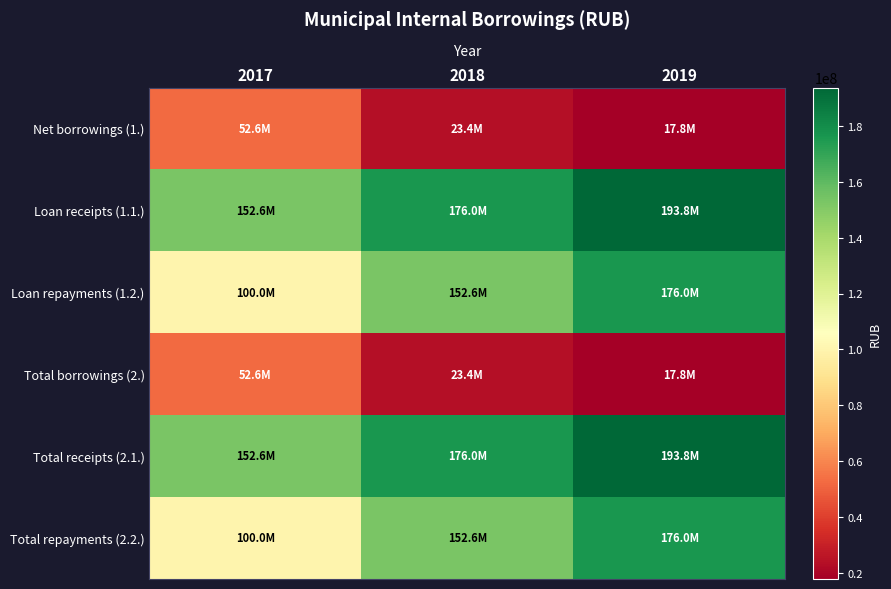

Reading left to right, extract all data points from this chart.

Net borrowings (1.): 2017=52594633.7	2018=23390401.8	2019=17774914.7
Loan receipts (1.1.): 2017=152594633.7	2018=175985035.5	2019=193759950.2
Loan repayments (1.2.): 2017=100000000.0	2018=152594633.7	2019=175985035.5
Total borrowings (2.): 2017=52594633.7	2018=23390401.8	2019=17774914.7
Total receipts (2.1.): 2017=152594633.7	2018=175985035.5	2019=193759950.2
Total repayments (2.2.): 2017=100000000.0	2018=152594633.7	2019=175985035.5